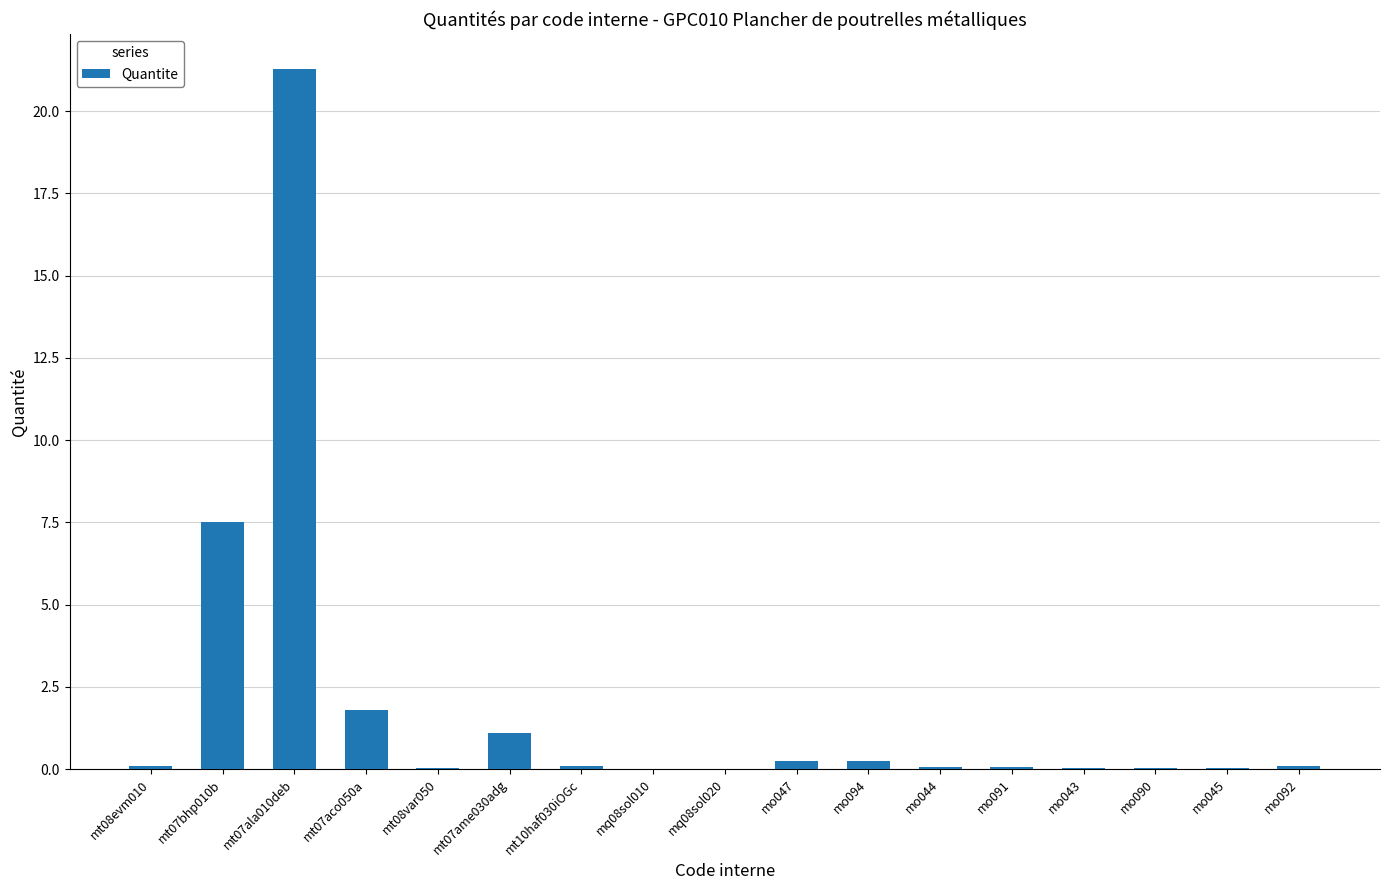

True or false: the data shows 0.0 at mt08var050.

True